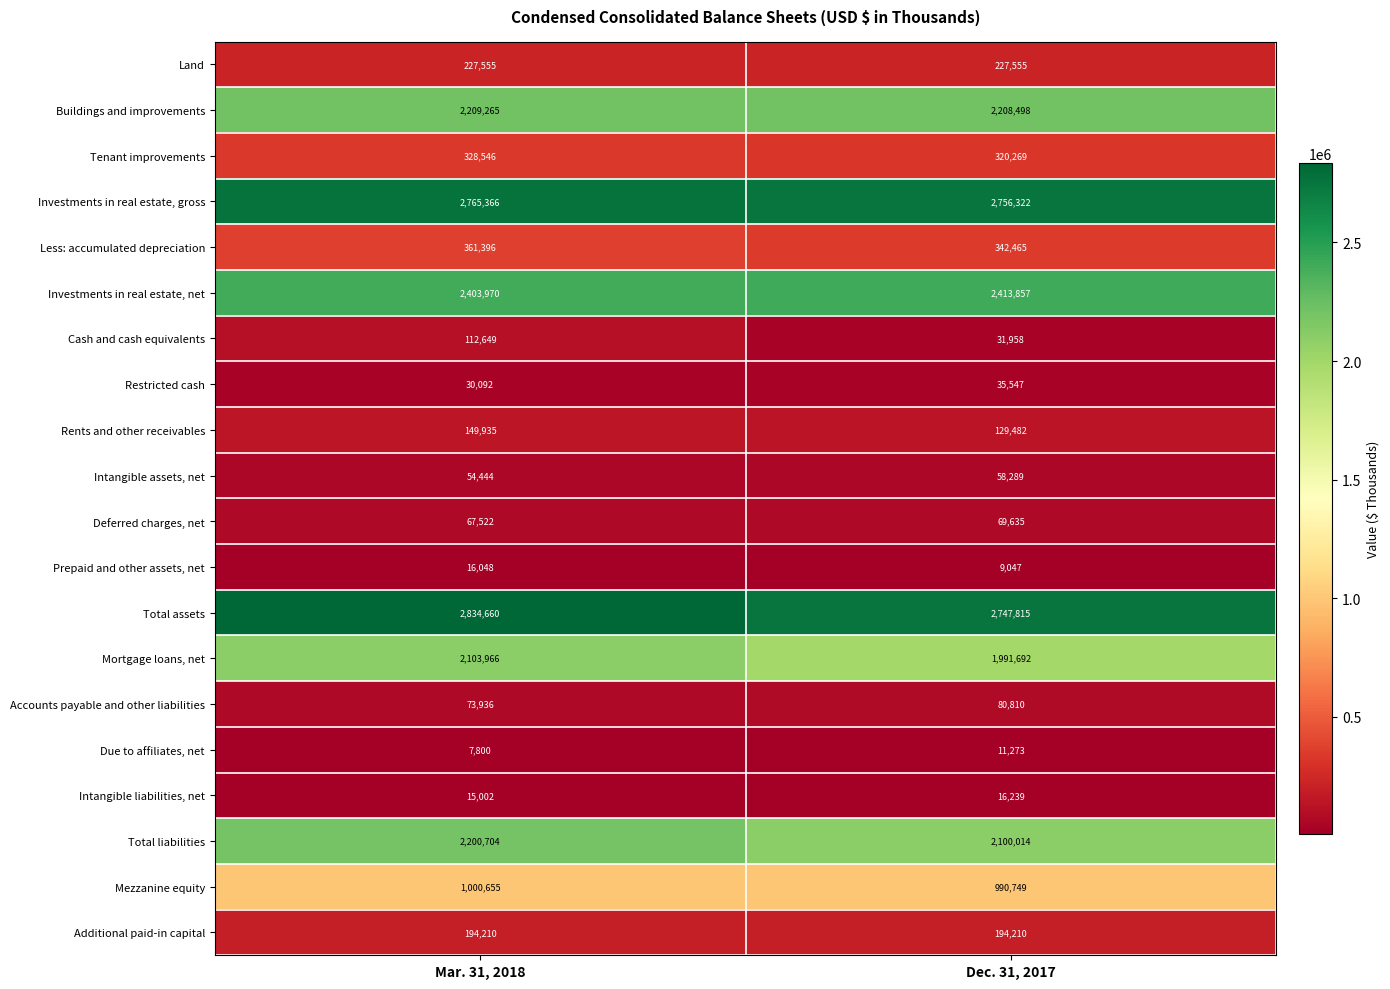

Between Mar. 31, 2018 and Dec. 31, 2017, which series saw the biggest shift?

Mortgage loans, net